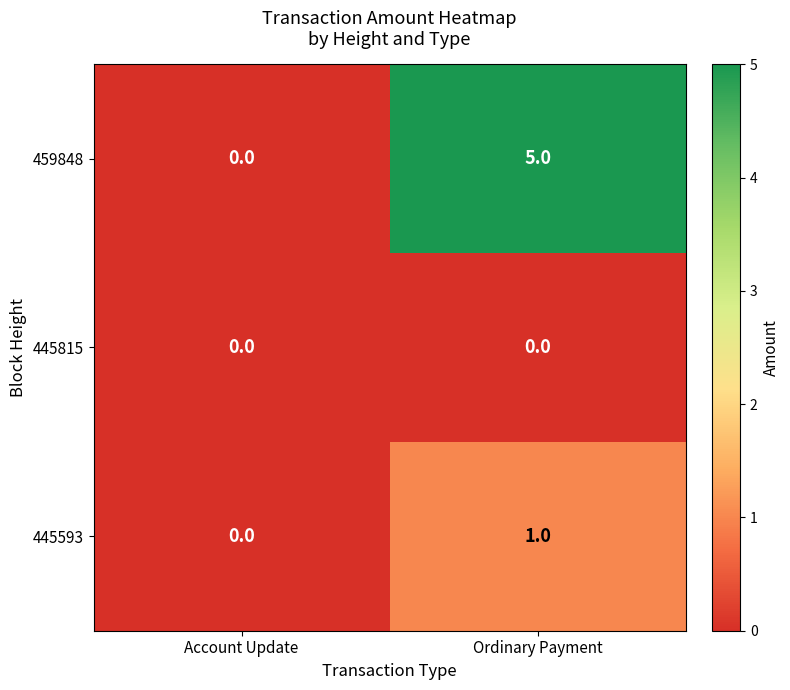

How many distinct data groups are displayed?

3